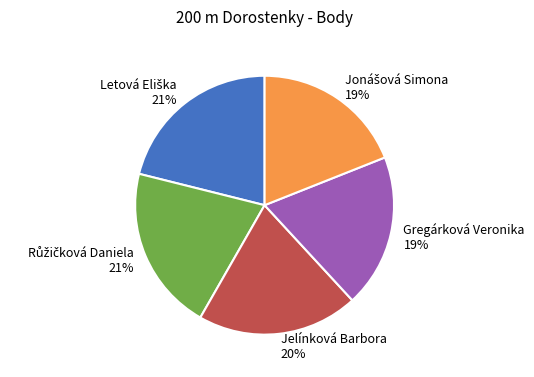

What is the ratio of the value at Jelínková Barbora to the value at Gregárková Veronika?

1.1